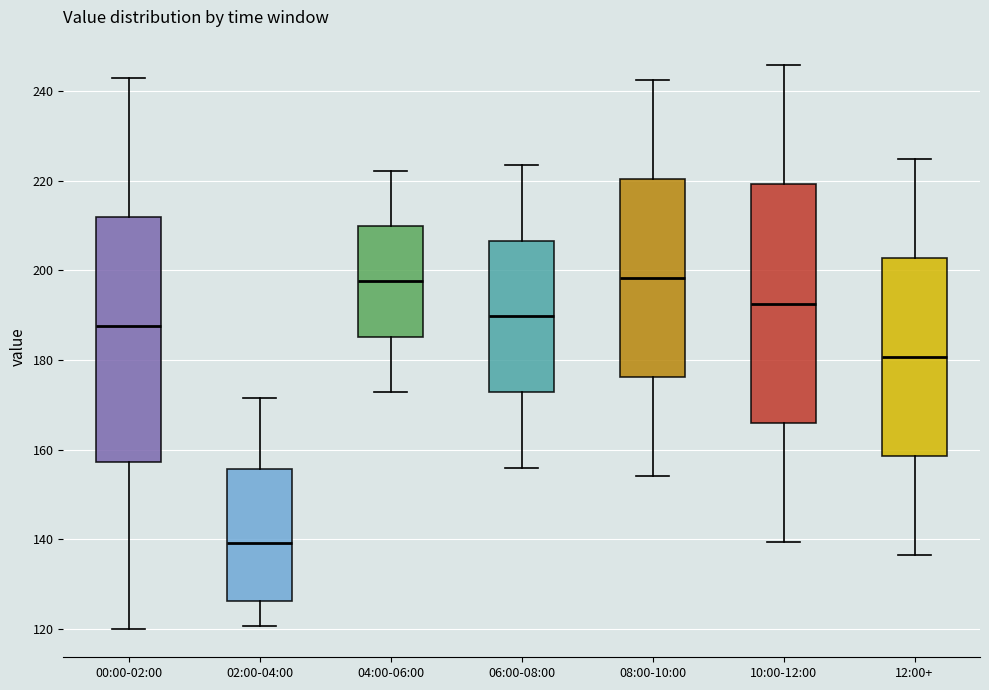

Reading left to right, transcribe this box plot: for each box, give where its median line is, the range the box spans, and where its two whiskers end, as read against the y-axis. The values are not printed on the chart, so give them approximately, as read against the axis.

00:00-02:00: median 188, box 158 to 212, whiskers 120 to 244
02:00-04:00: median 140, box 126 to 156, whiskers 120 to 172
04:00-06:00: median 198, box 186 to 210, whiskers 172 to 222
06:00-08:00: median 190, box 172 to 206, whiskers 156 to 224
08:00-10:00: median 198, box 176 to 220, whiskers 154 to 242
10:00-12:00: median 192, box 166 to 220, whiskers 140 to 246
12:00+: median 180, box 158 to 202, whiskers 136 to 224